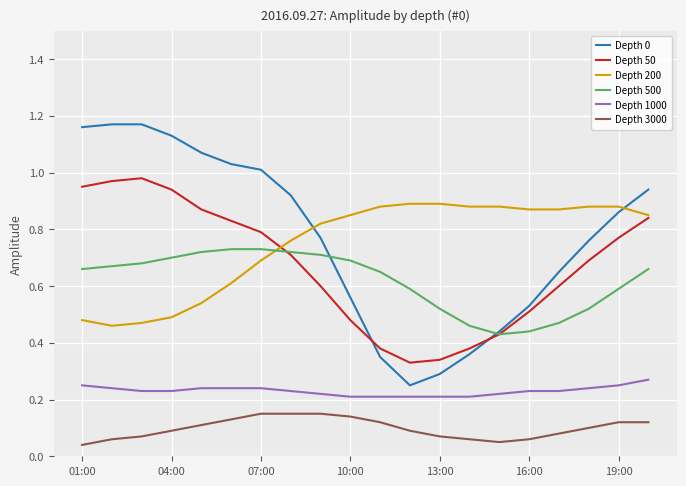

How many intersections are there between Depth 200 and Depth 0?

2